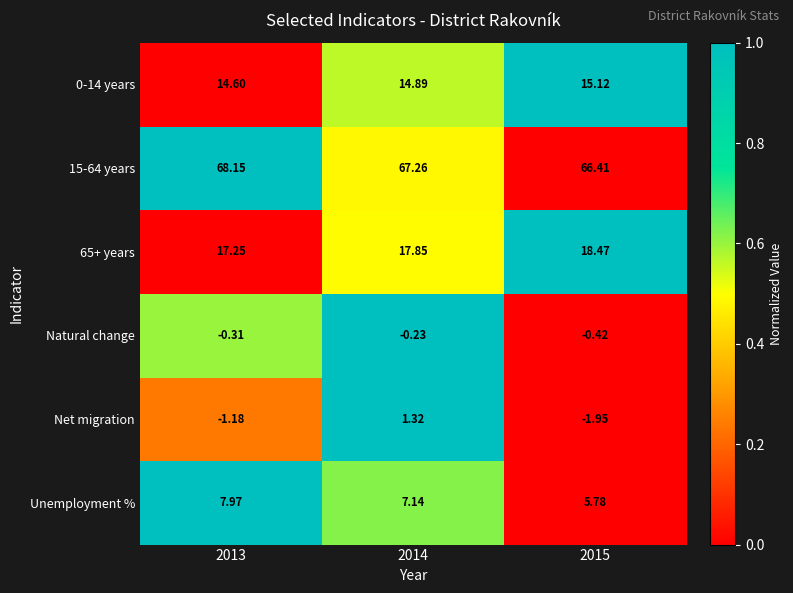

Which series changed the most between 2014 and 2015?

Net migration